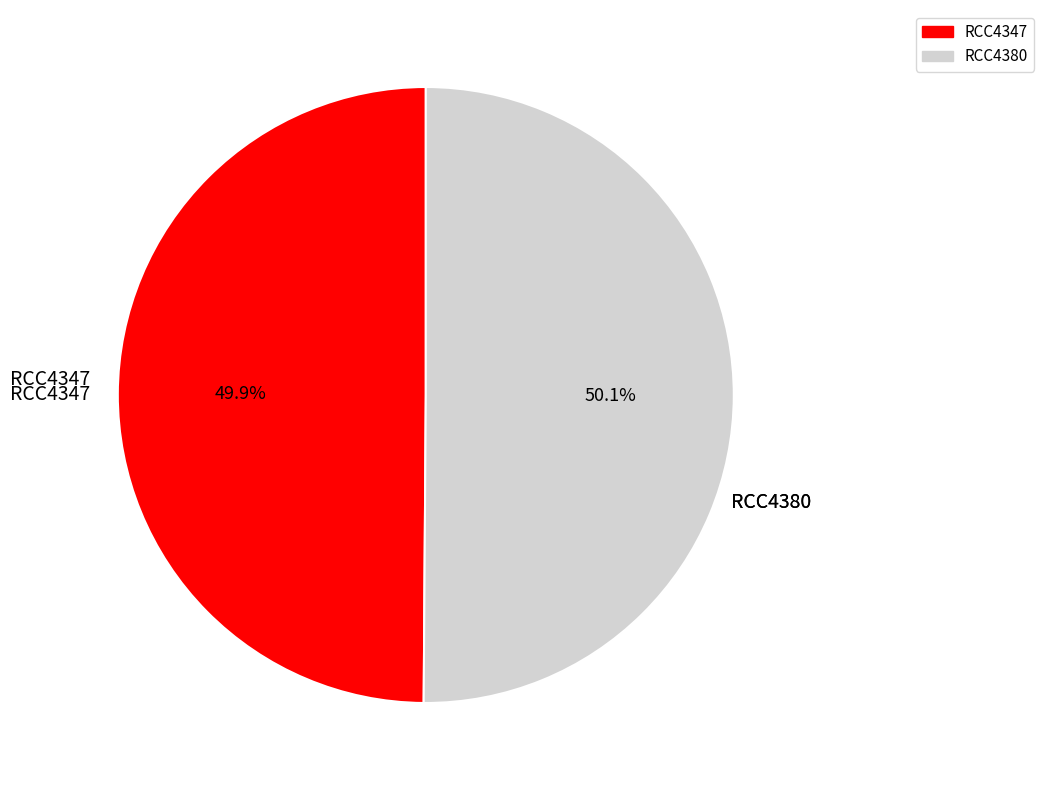

Does any single category account for the majority?

Yes